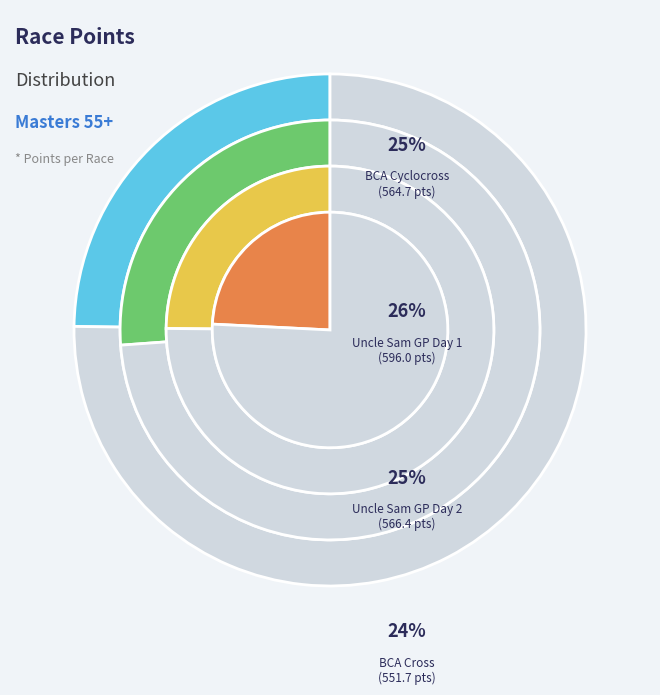

Rank the categories by value from highest to lowest.

Uncle Sam GP Day 1, Uncle Sam GP Day 2, BCA Cyclocross, BCA Cross